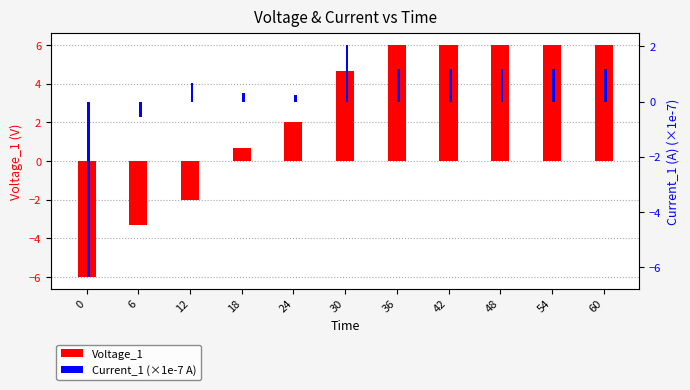

What value does the Voltage_1 series have at 18?

0.7